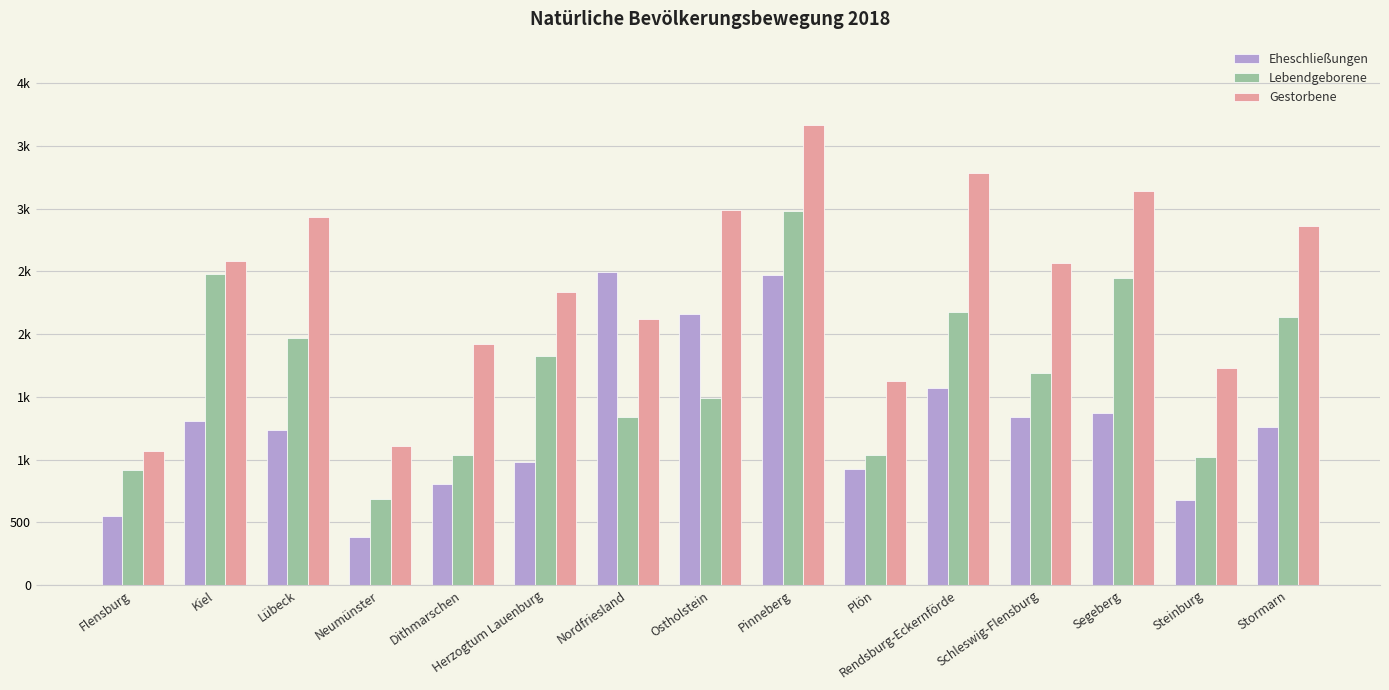

Reading right to left, what are all the values shown in this chart?

Eheschließungen: Stormarn=1262	Steinburg=681	Segeberg=1373	Schleswig-Flensburg=1336	Rendsburg-Eckernförde=1568	Plön=928	Pinneberg=2469	Ostholstein=2164	Nordfriesland=2491	Herzogtum Lauenburg=978	Dithmarschen=808	Neumünster=381	Lübeck=1237	Kiel=1304	Flensburg=547
Lebendgeborene: Stormarn=2133	Steinburg=1023	Segeberg=2445	Schleswig-Flensburg=1692	Rendsburg-Eckernförde=2176	Plön=1038	Pinneberg=2982	Ostholstein=1490	Nordfriesland=1339	Herzogtum Lauenburg=1828	Dithmarschen=1036	Neumünster=687	Lübeck=1971	Kiel=2480	Flensburg=916
Gestorbene: Stormarn=2858	Steinburg=1730	Segeberg=3137	Schleswig-Flensburg=2569	Rendsburg-Eckernförde=3281	Plön=1623	Pinneberg=3670	Ostholstein=2987	Nordfriesland=2118	Herzogtum Lauenburg=2335	Dithmarschen=1920	Neumünster=1108	Lübeck=2934	Kiel=2584	Flensburg=1067